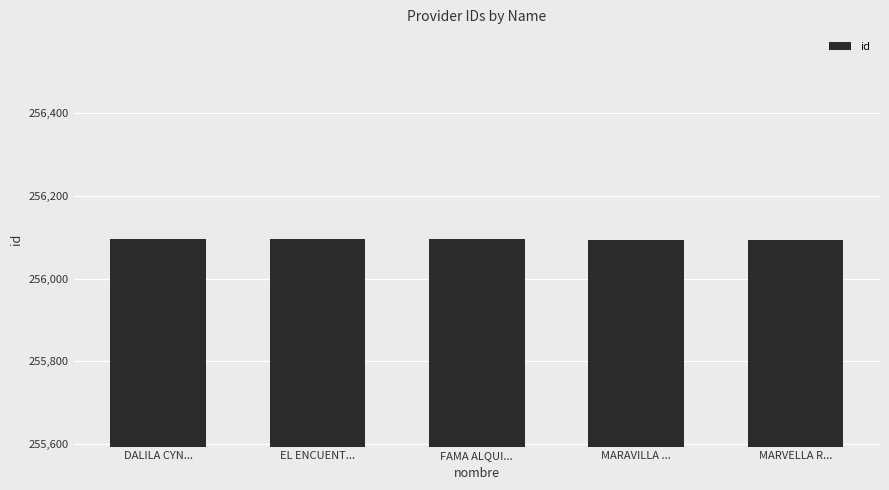

What is the label of the 2nd bar from the left?

EL ENCUENT...